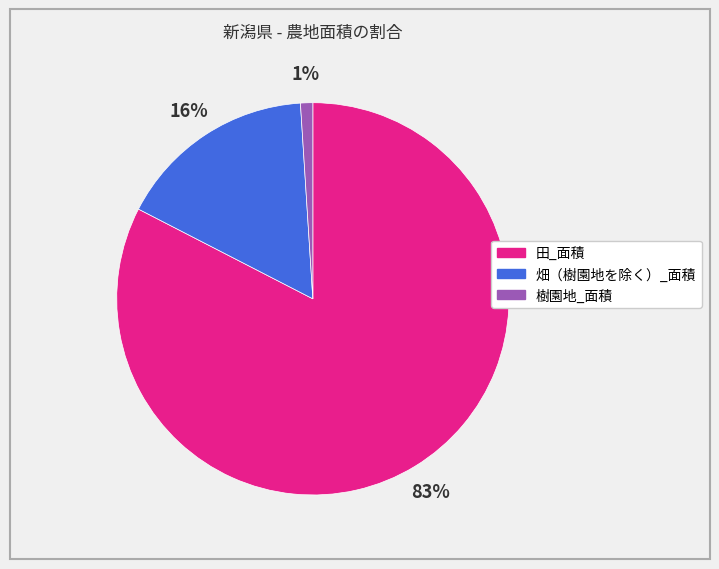

To the nearest percent, what portion does 田_面積 represent?

83%